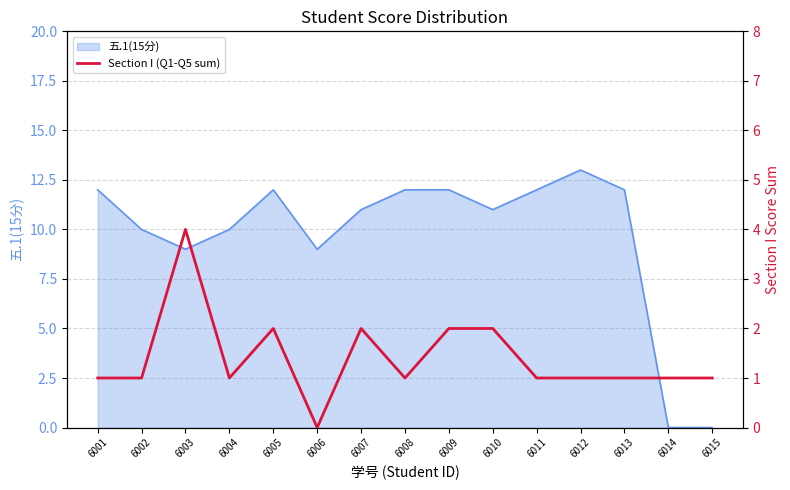

What is the highest value of the 五.1(15分) series?

13